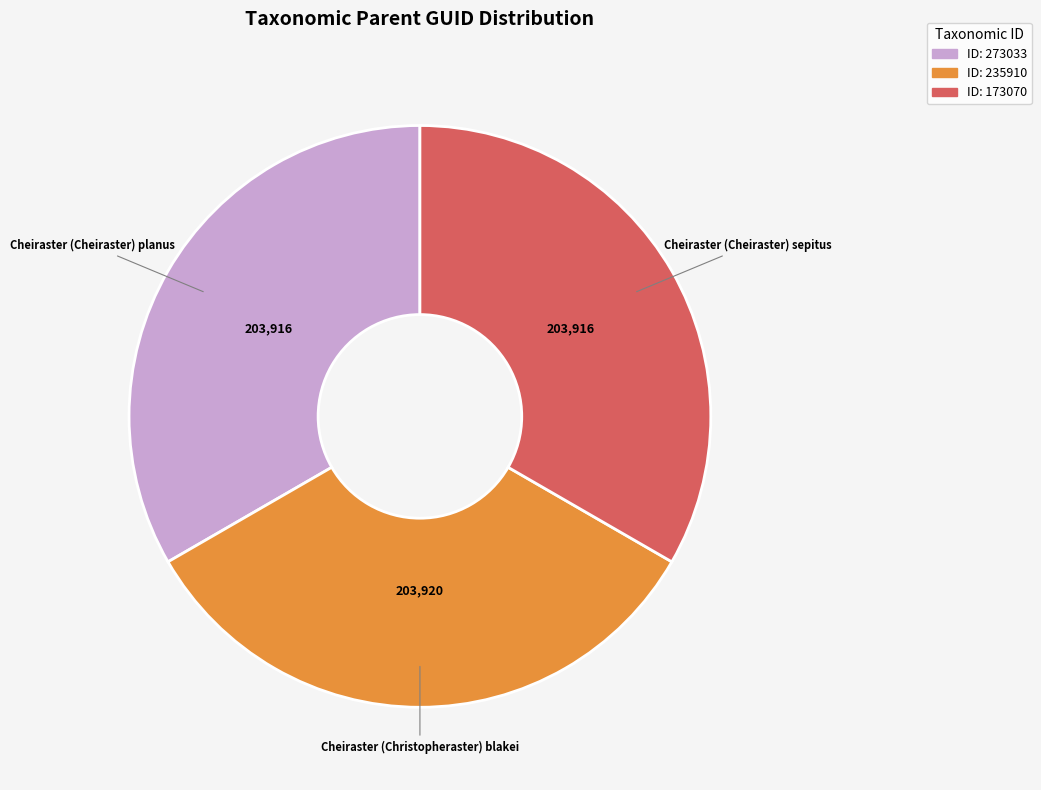

Is there a majority slice in this chart?

No